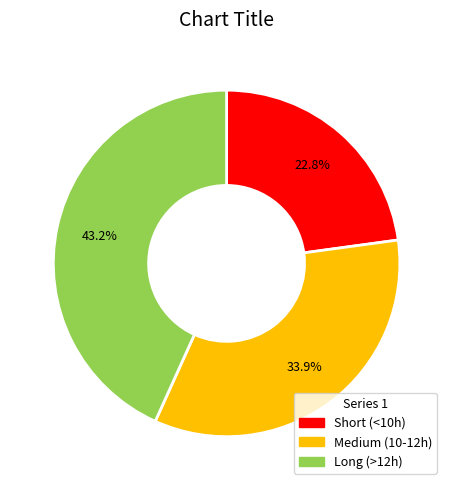

Does any single category account for the majority?

No